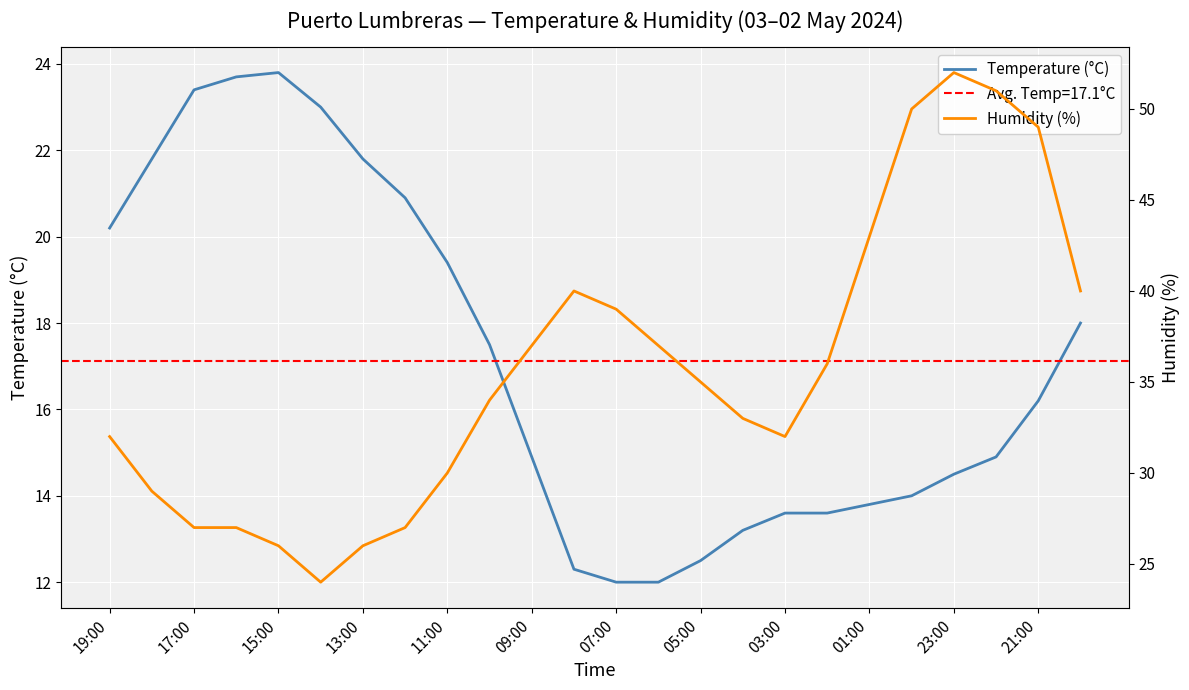

At which label does Temperature (°C) first exceed 16?

19:00